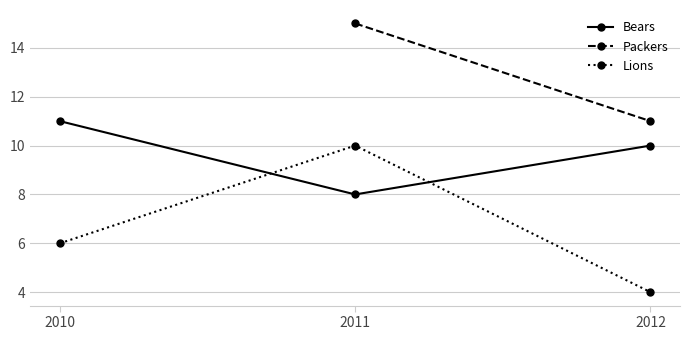

True or false: Lions has a value of 10 at 2011.

True